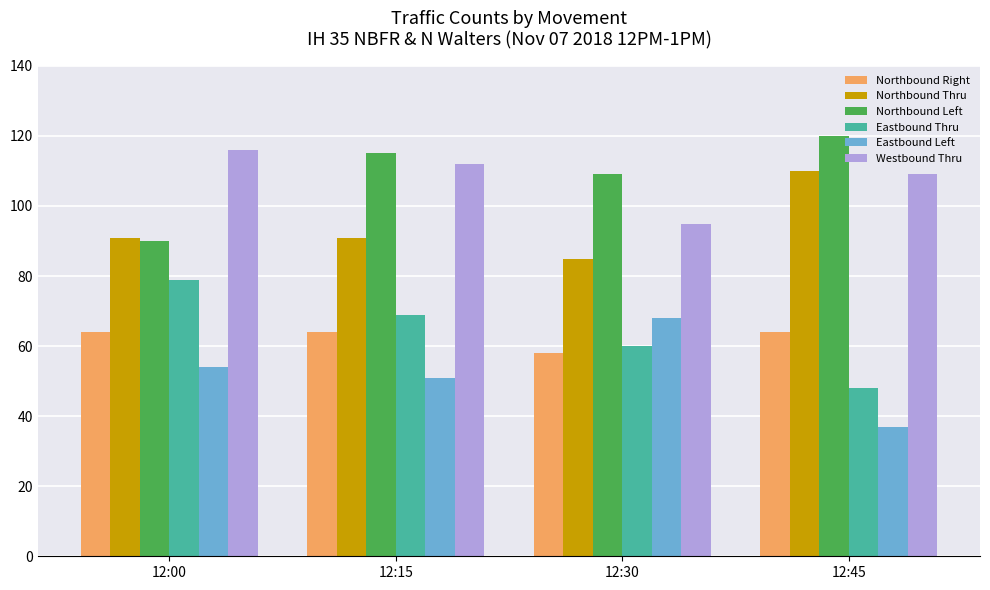

Are the bars grouped side by side (vs. stacked)?

Yes